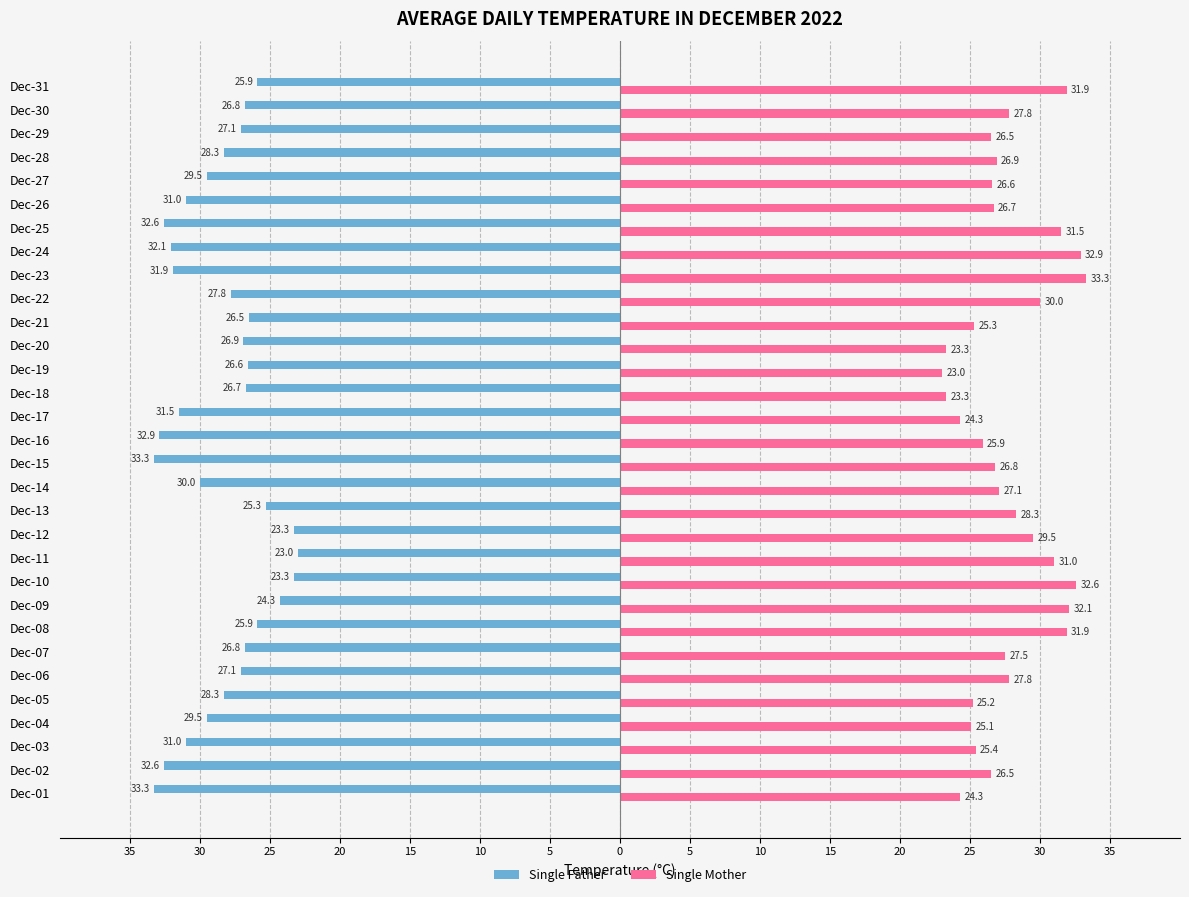

What are all the series names shown in the legend?

Single Father, Single Mother